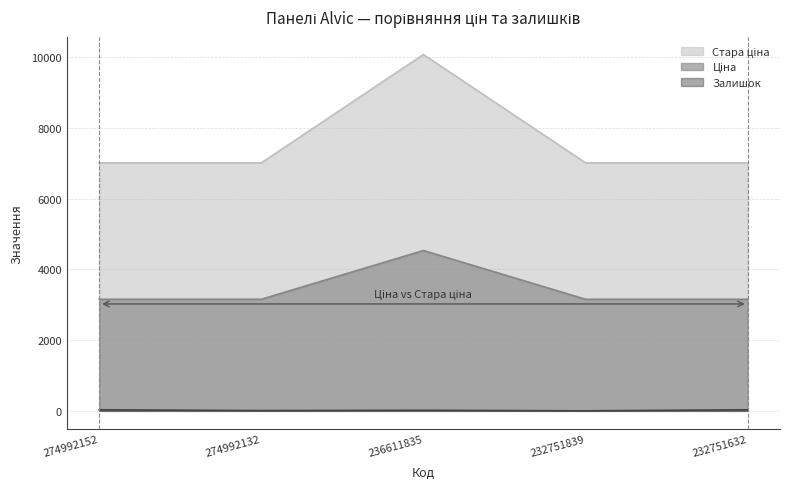

What is the value of the Залишок point at the 4th from the left?

1.0